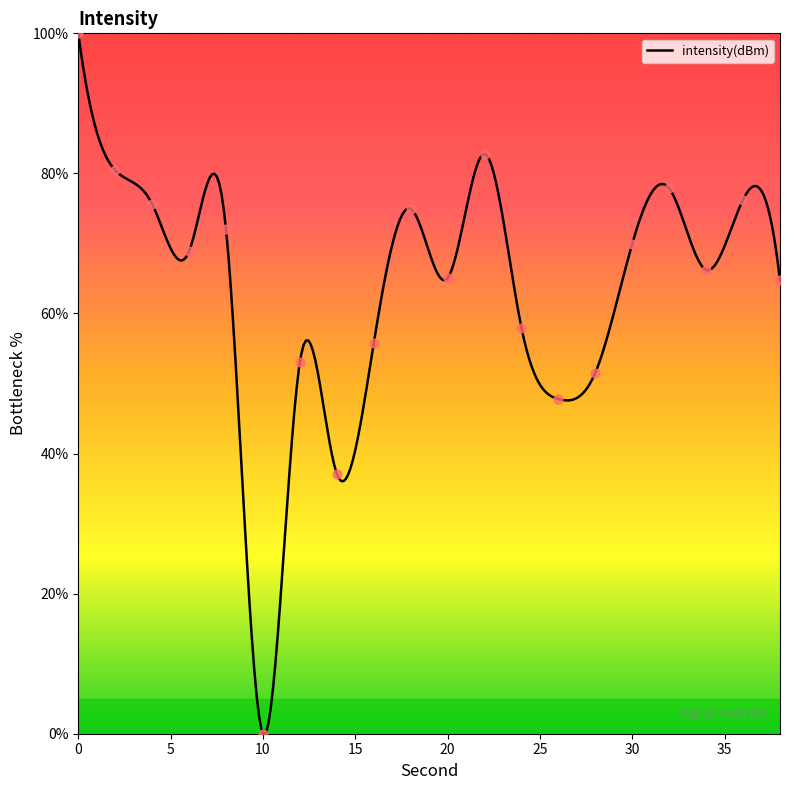

What is the change in value from 2 to 12?

-27.4